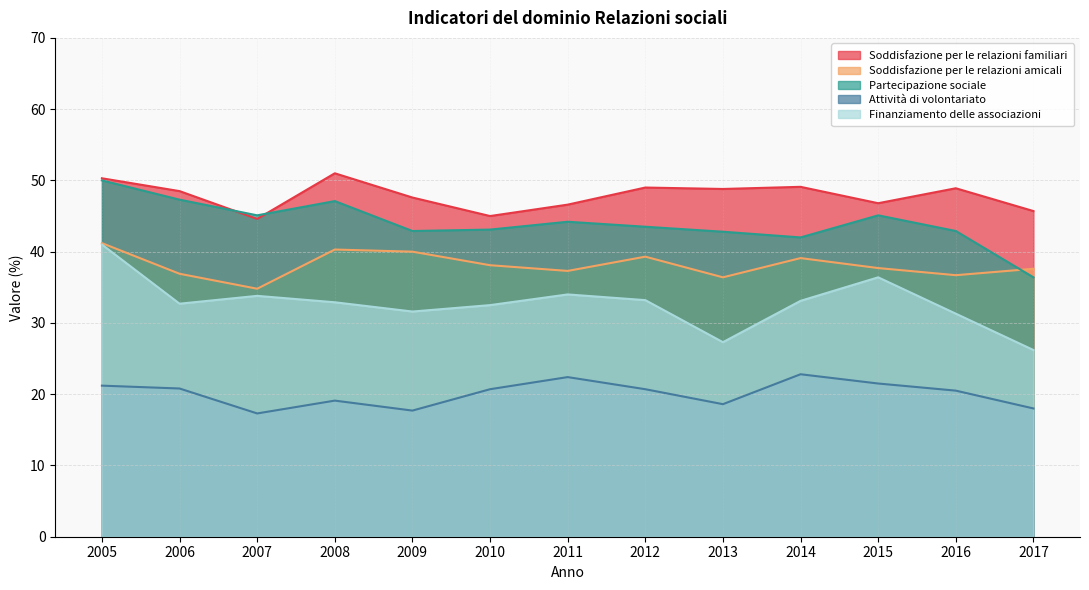

Which series has the widest spread of values?

Finanziamento delle associazioni